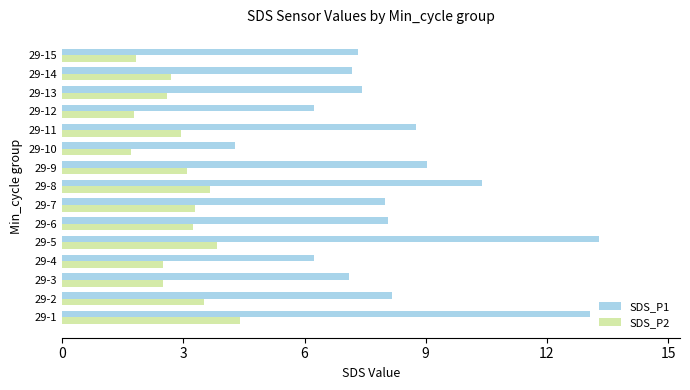

How many series are shown in this chart?

2